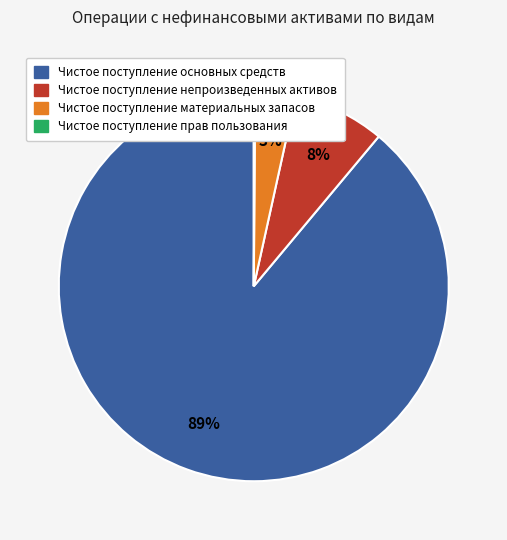

Which slice is the largest?

Чистое поступление основных средств